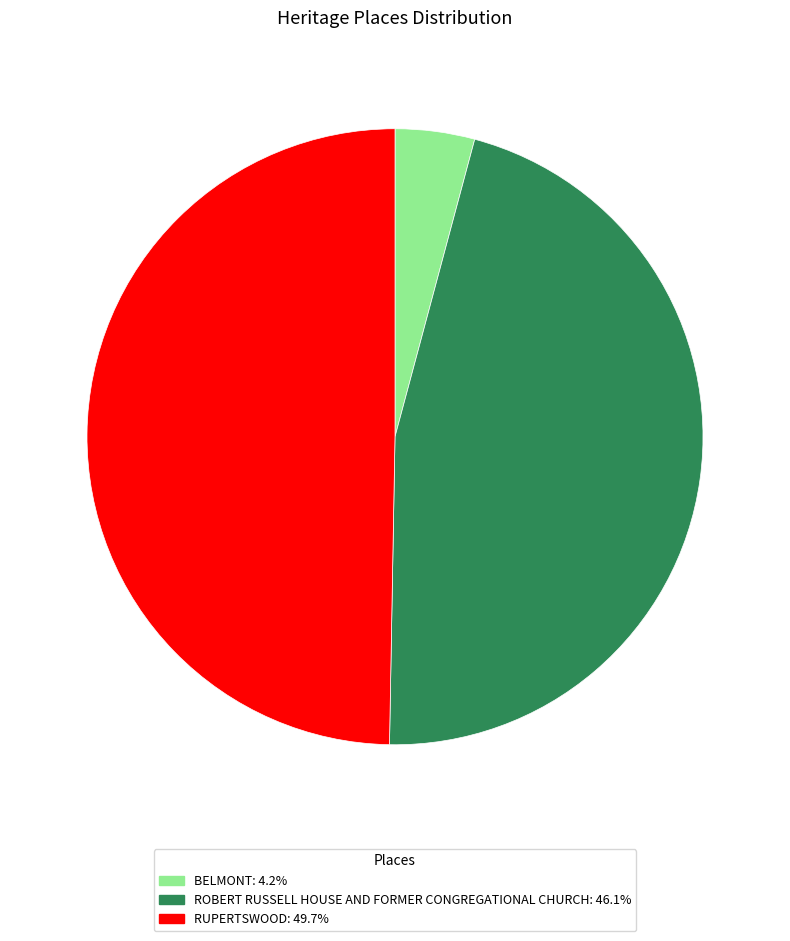

How many slices are in this pie chart?

3